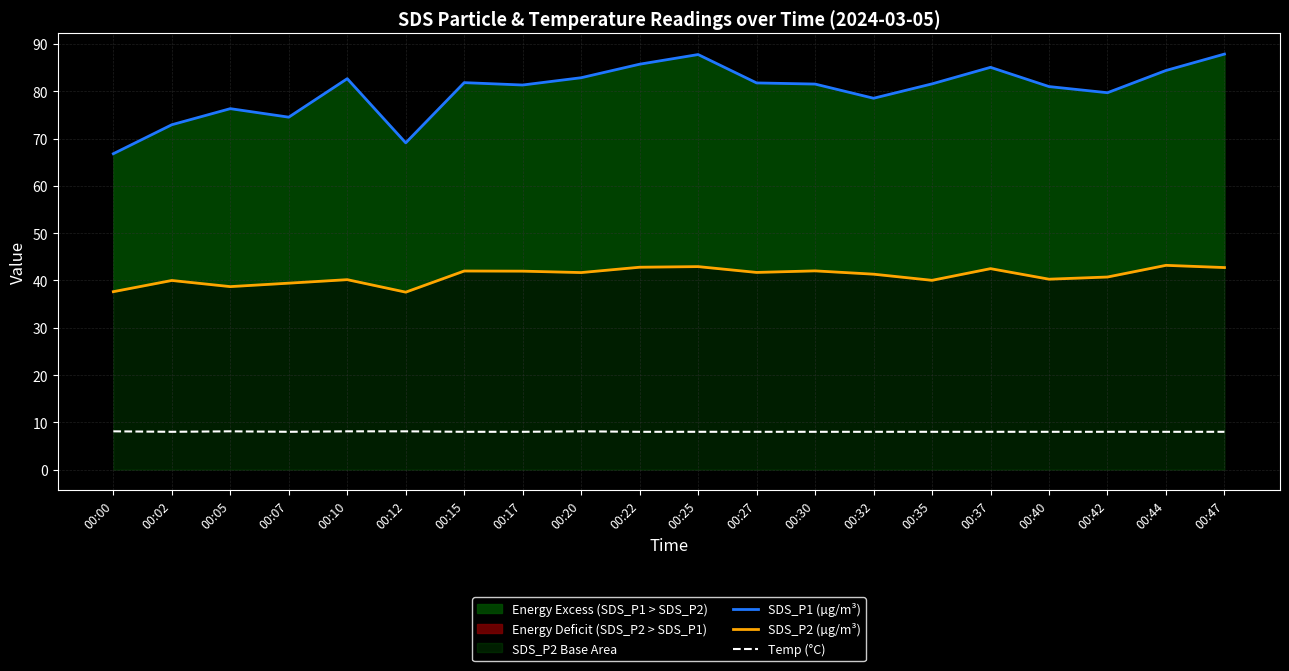

Count the Temp (°C) values in the range 8 to 9.

20